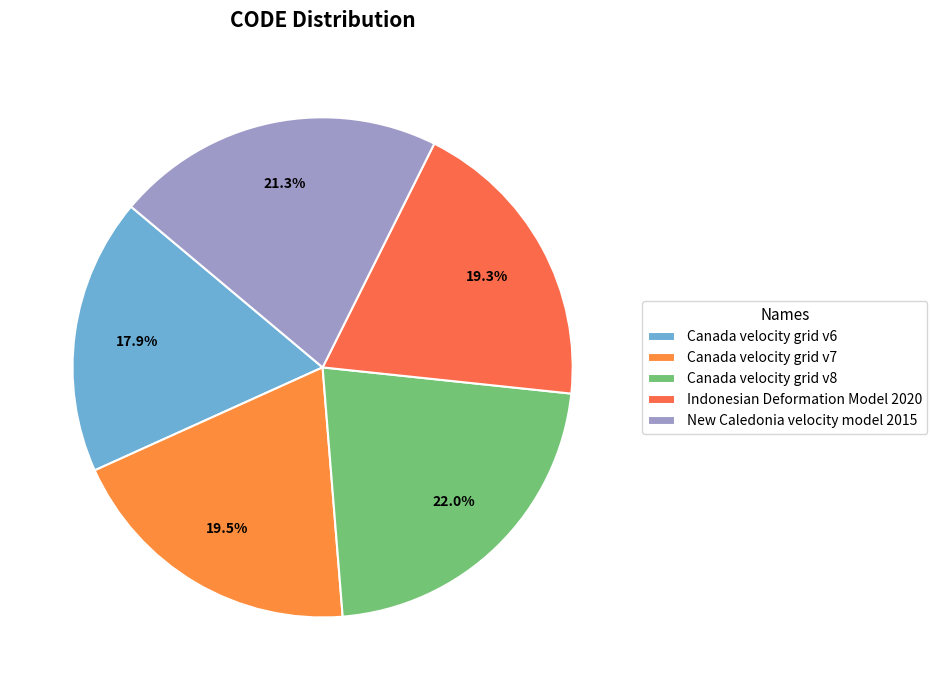

To the nearest percent, what portion does Canada velocity grid v7 represent?

20%